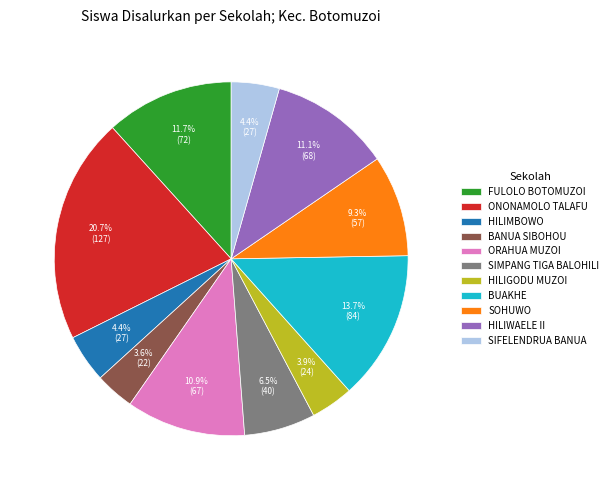

Count the number of slices in the pie.

11